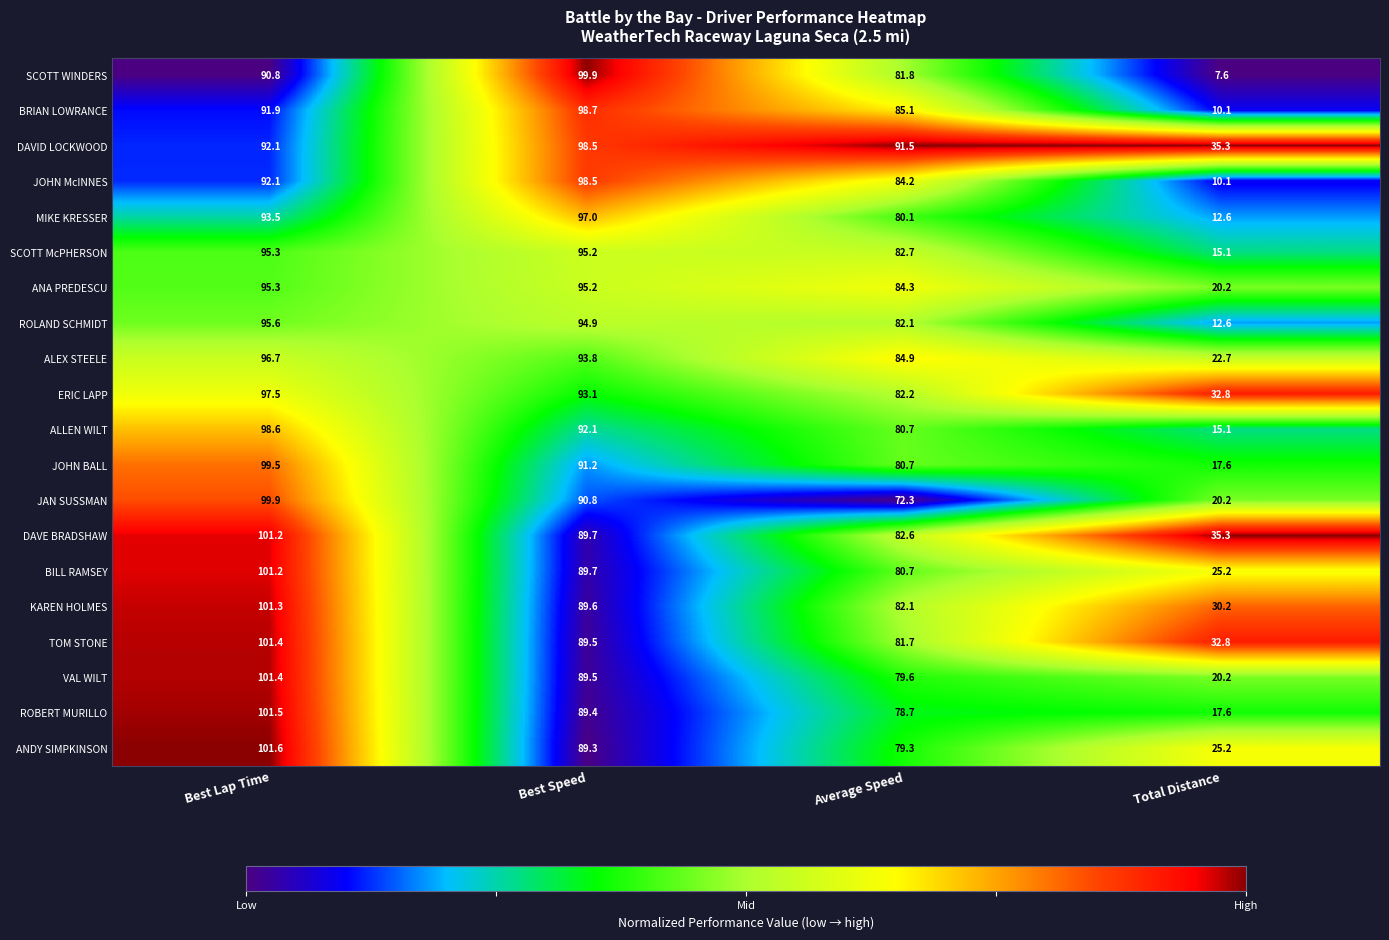

Which series has the largest range (max minus min)?

SCOTT WINDERS